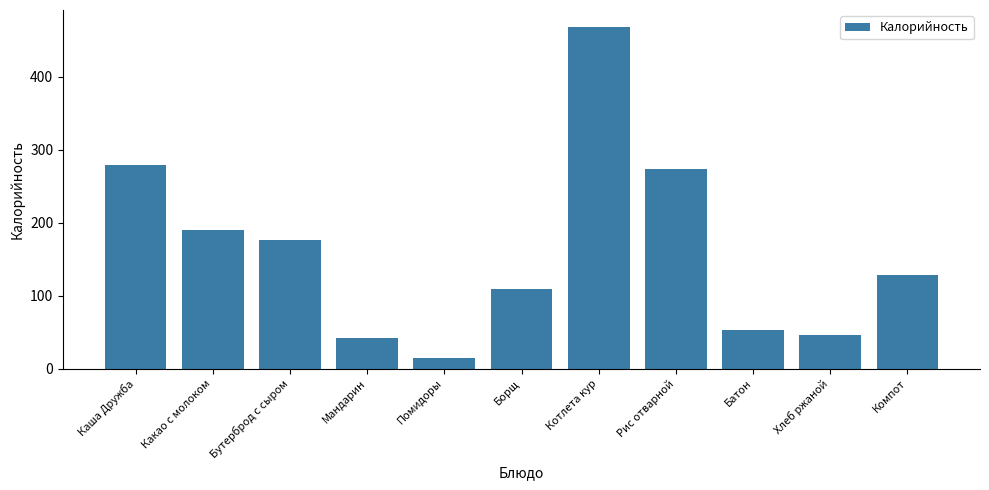

What position from the left is Мандарин?

4